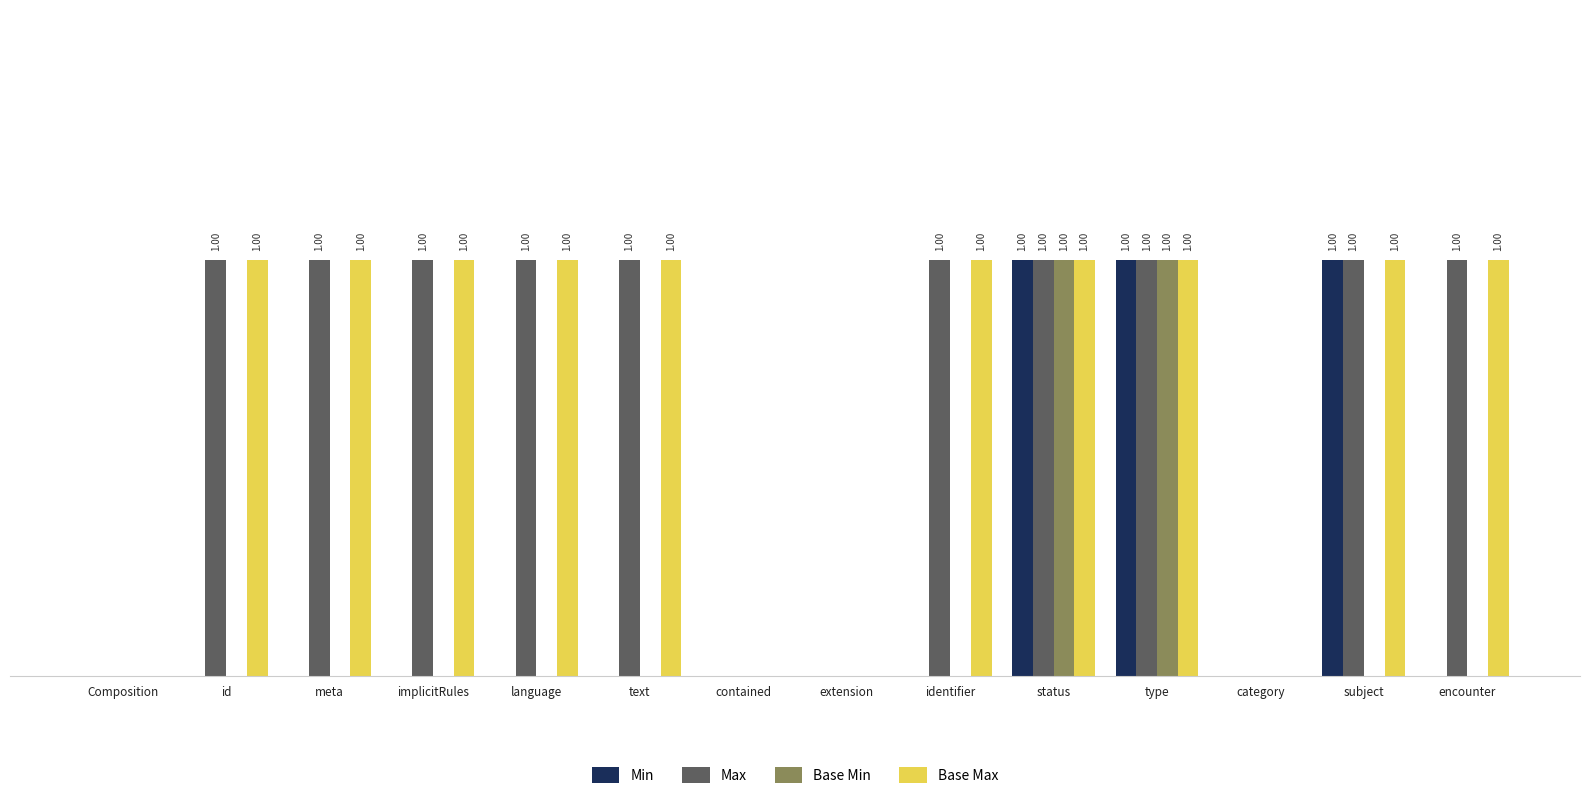

What are all the series names shown in the legend?

Min, Max, Base Min, Base Max